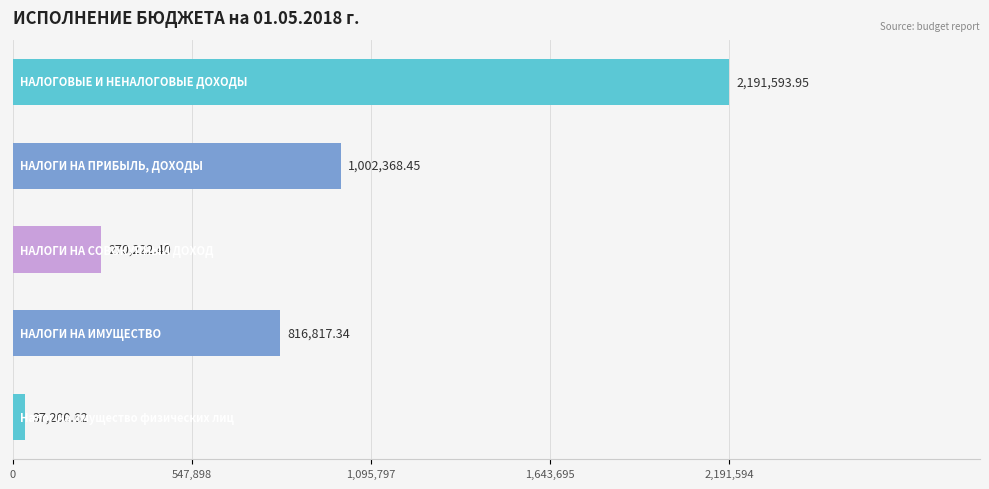

What is the sum of all values?

4318202.8